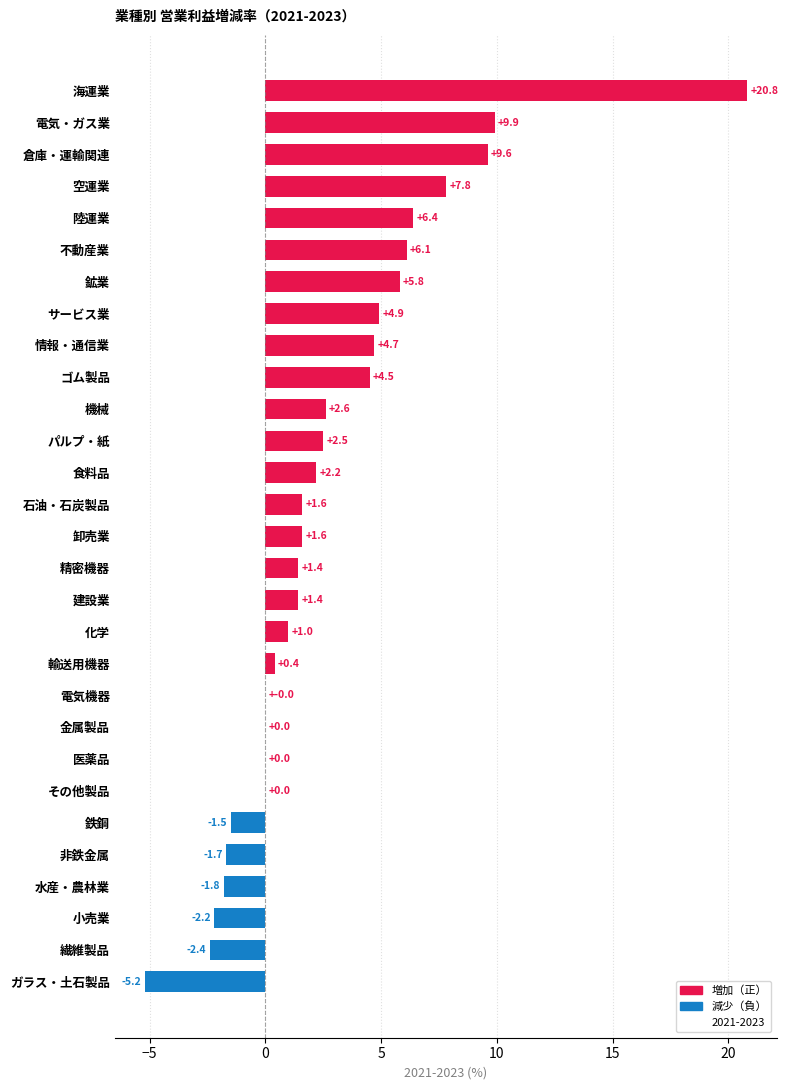

How many categories are shown in the chart?

29